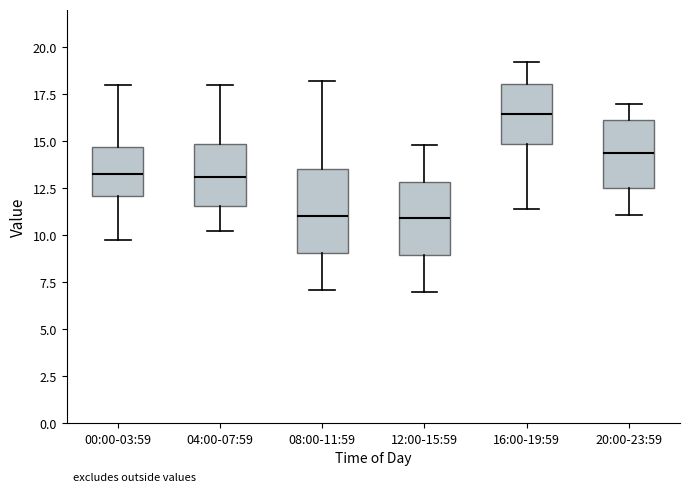

Which box is the tallest, from its lower edge to its upper edge?

08:00-11:59